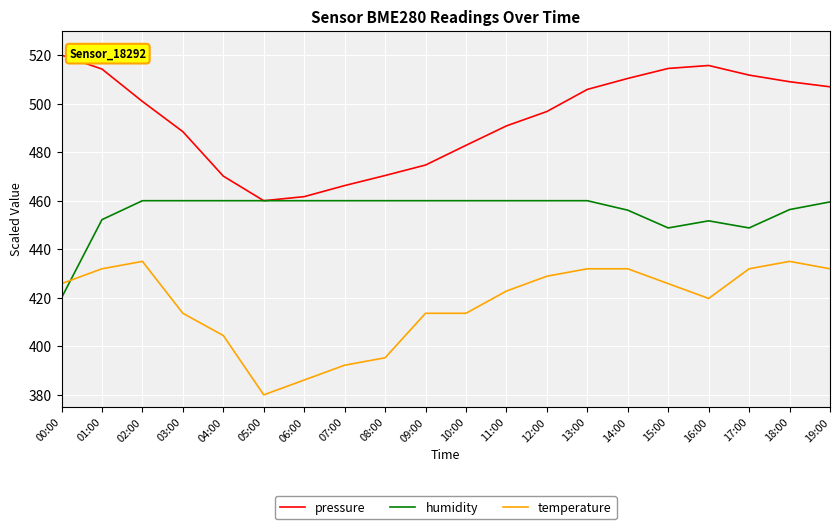

Which label corresponds to the smallest value in the chart?

05:00